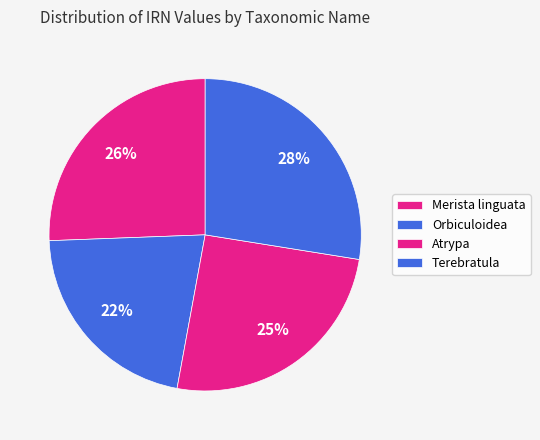

Do Atrypa and Terebratula together represent more than half of the pie?

Yes